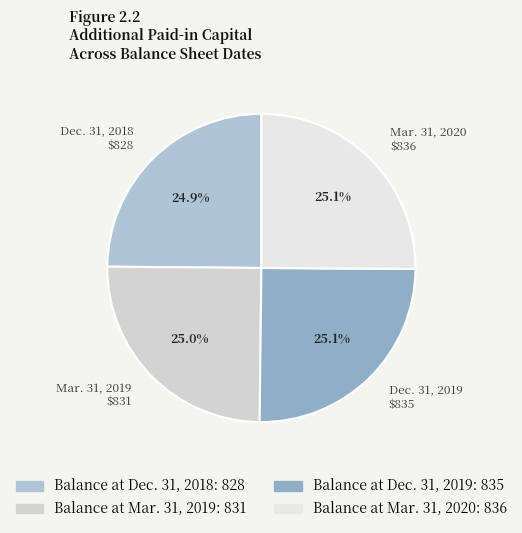

Count the number of slices in the pie.

4